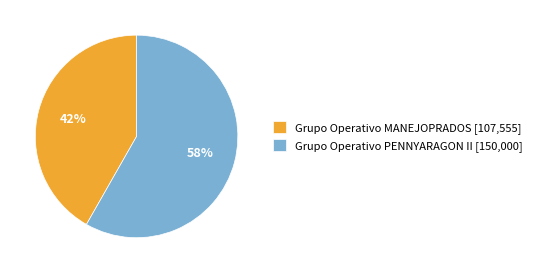

Between Grupo Operativo PENNYARAGON II [150,000] and Grupo Operativo MANEJOPRADOS [107,555], which is larger?

Grupo Operativo PENNYARAGON II [150,000]